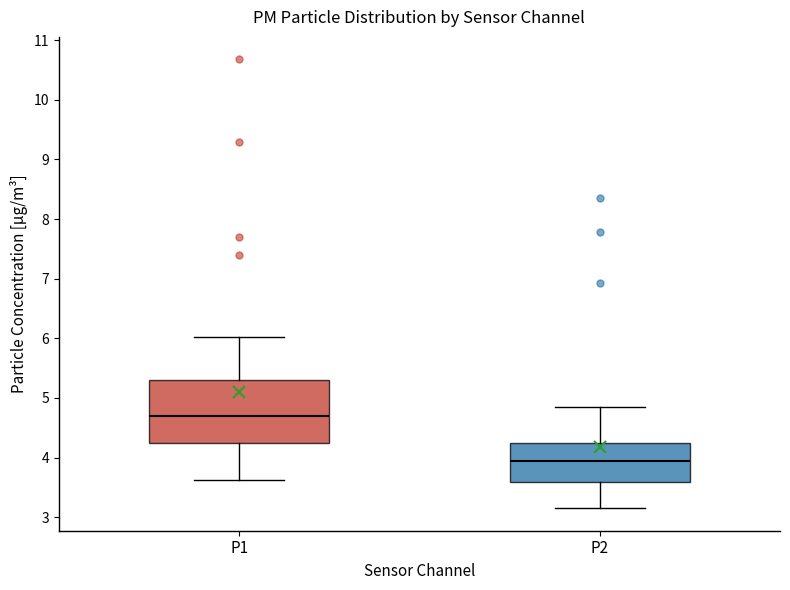

Comparing the boxes themselves (not the whiskers), which one is the tallest?

P1